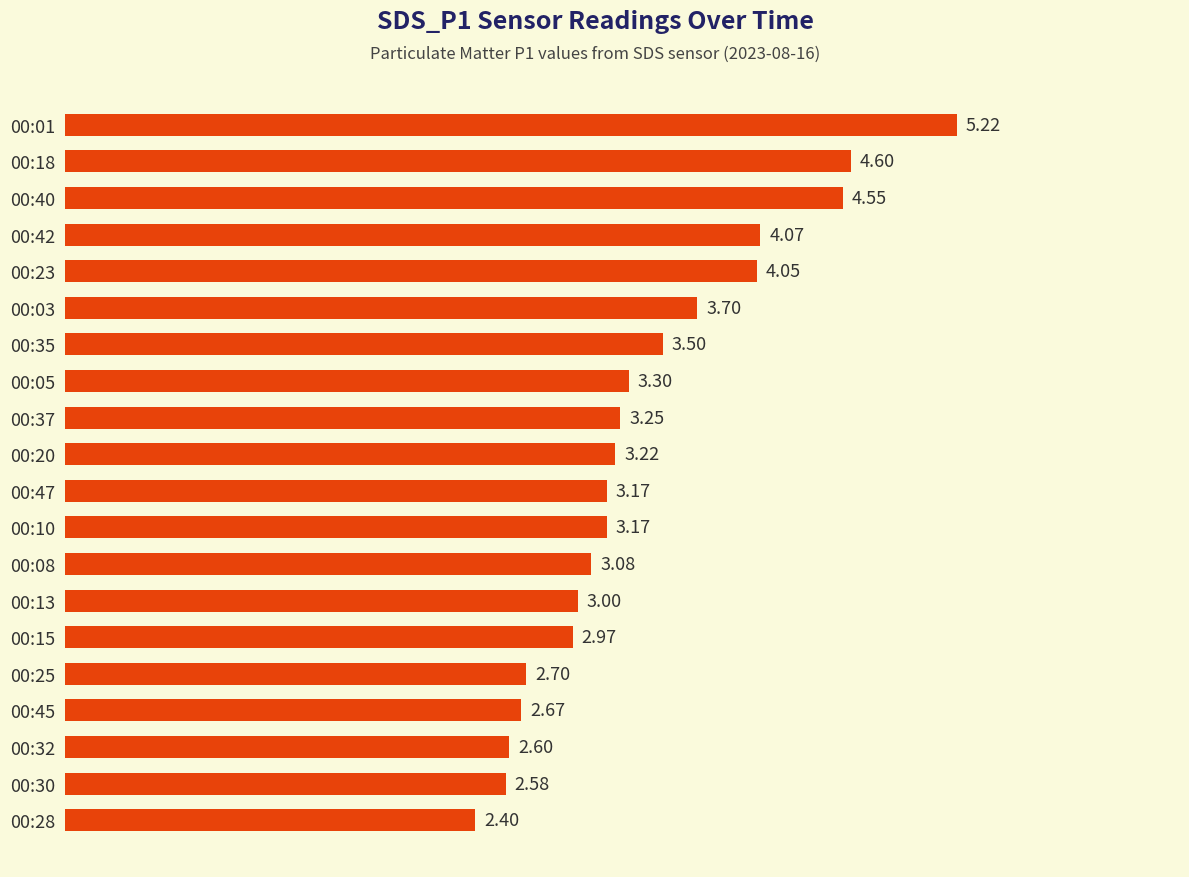

How many distinct data groups are displayed?

1